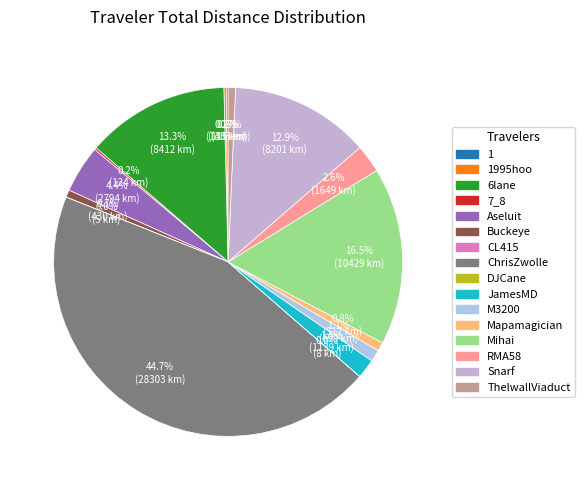

Which category has the biggest portion of the pie?

ChrisZwolle